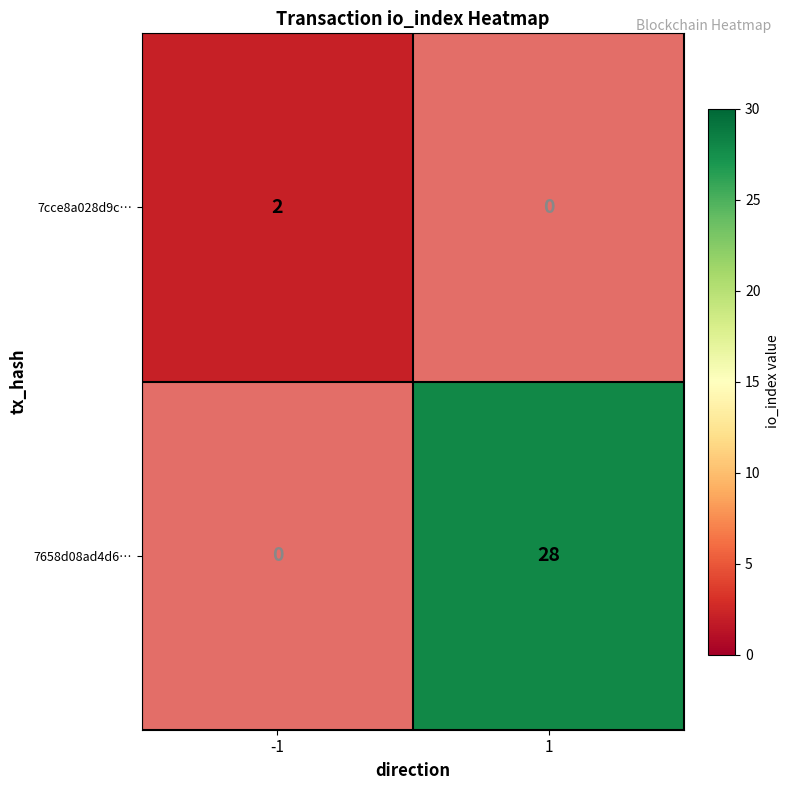

Reading left to right, what are all the values shown in this chart?

7cce8a028d9c…: -1=2	1=0
7658d08ad4d6…: -1=0	1=28